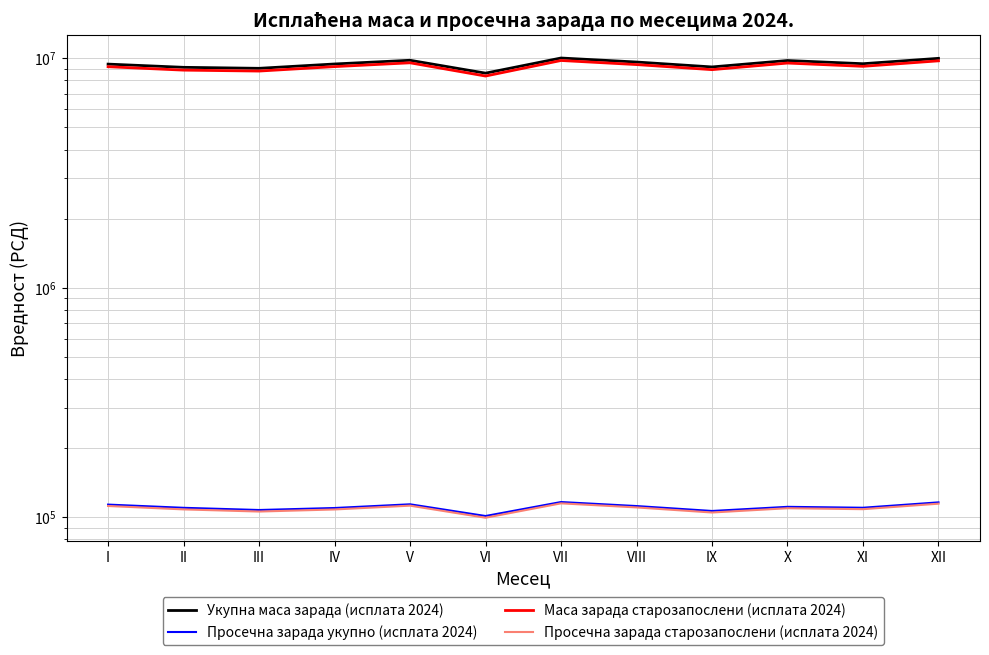

What is the difference between the highest and lowest values at VII?

9899804.1